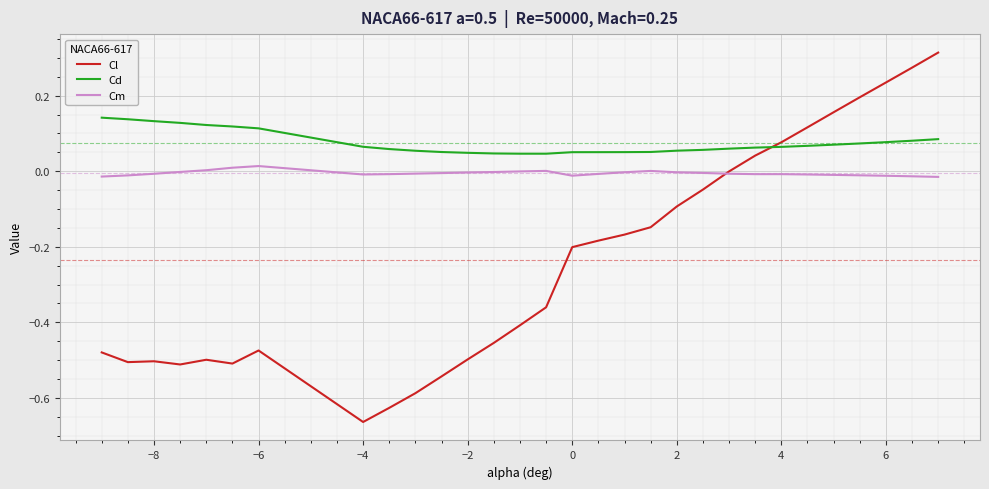

True or false: Cd and Cm cross at least once.

False